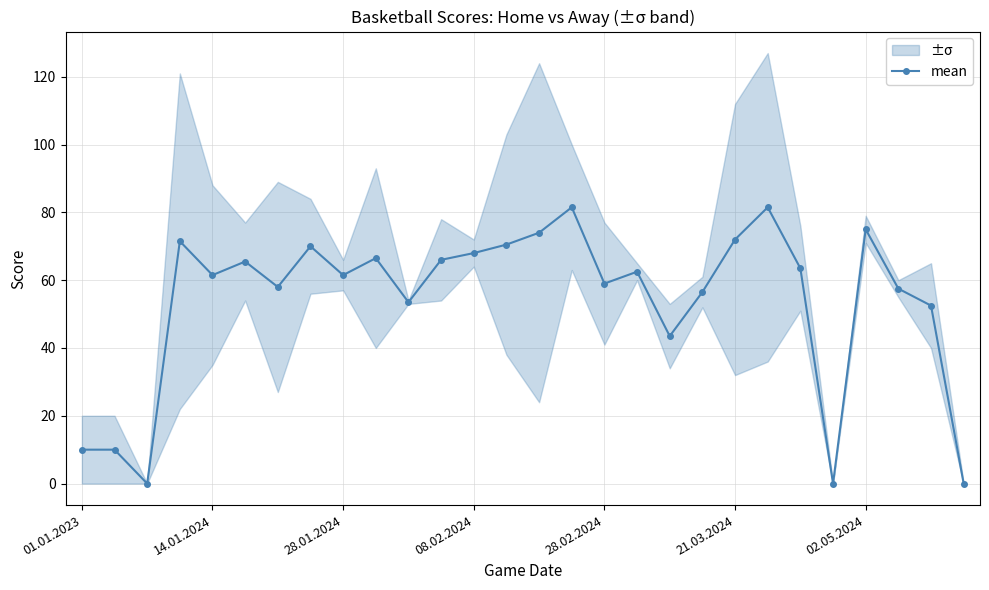

True or false: mean has a value of 35.0 at 02.05.2024.

False